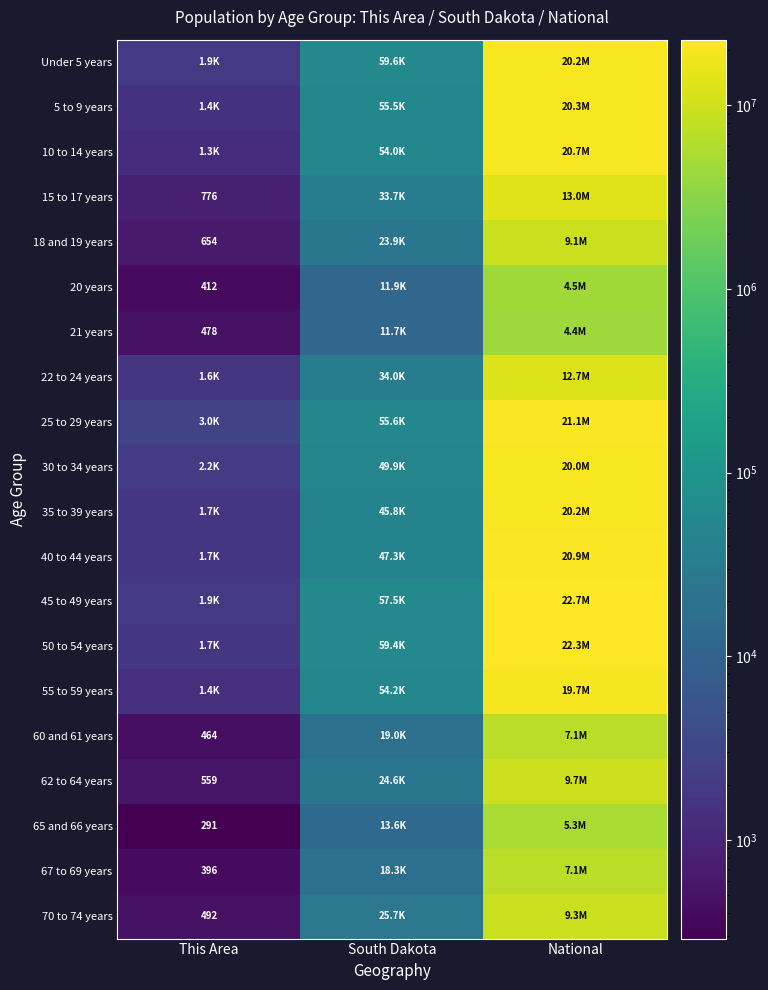

List the labels in order of 62 to 64 years value, largest first.

National, South Dakota, This Area